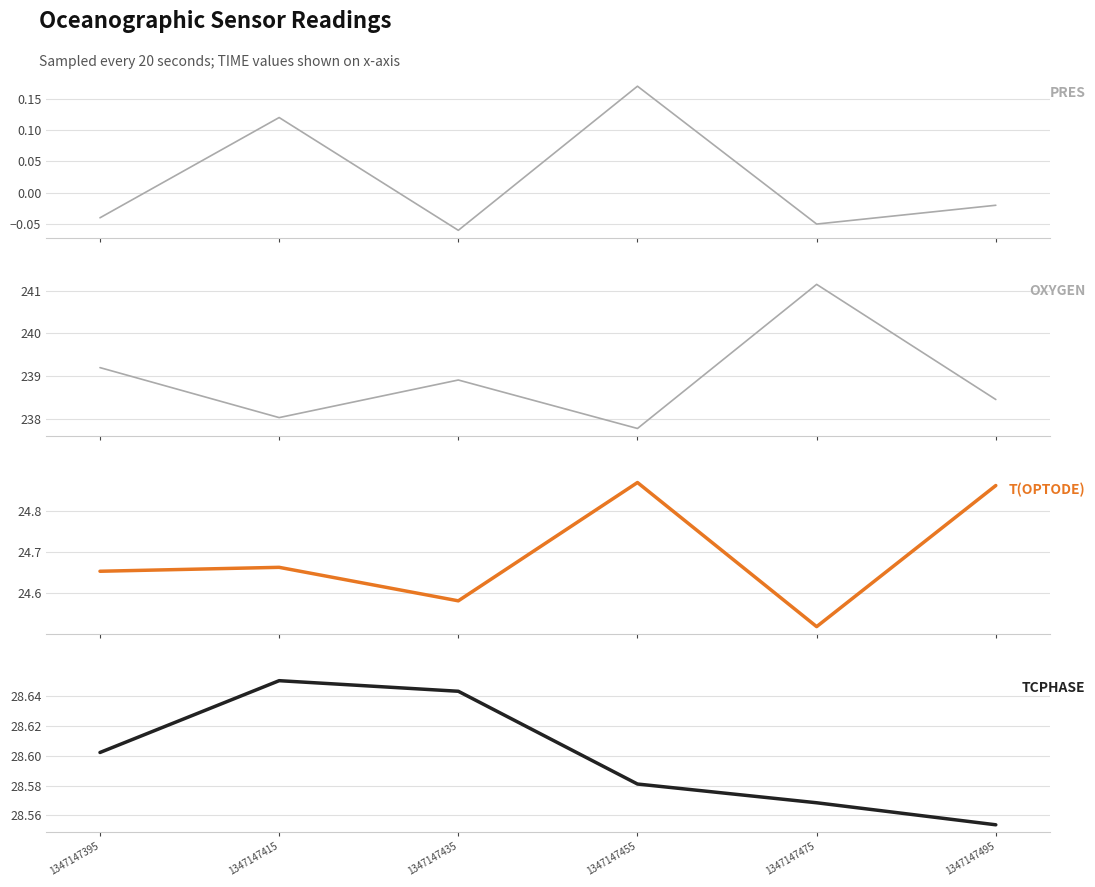

How many lines are shown in the chart?

4